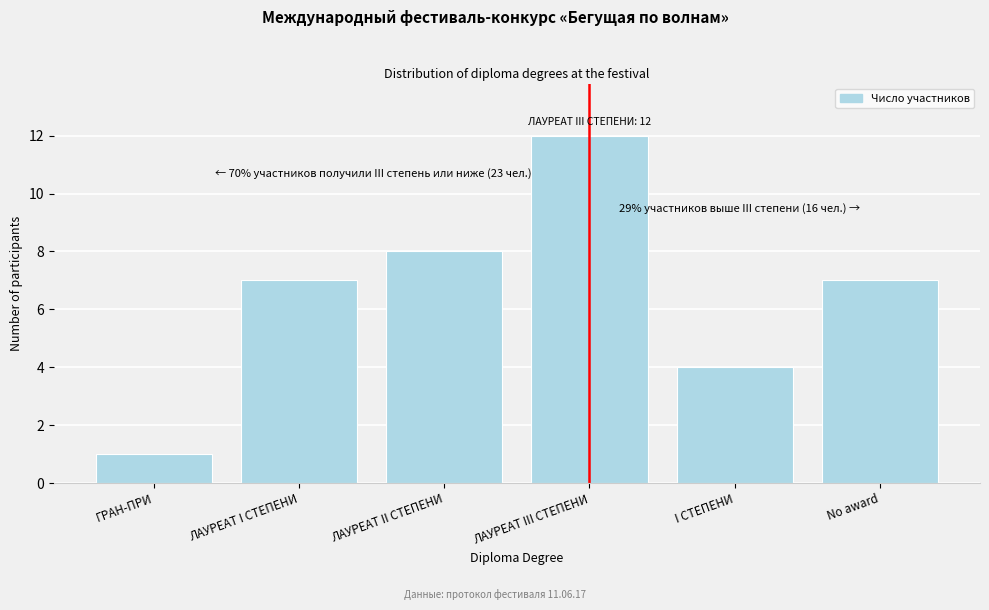

Reading left to right, list all the values displayed in this chart.

1	7	8	12	4	7